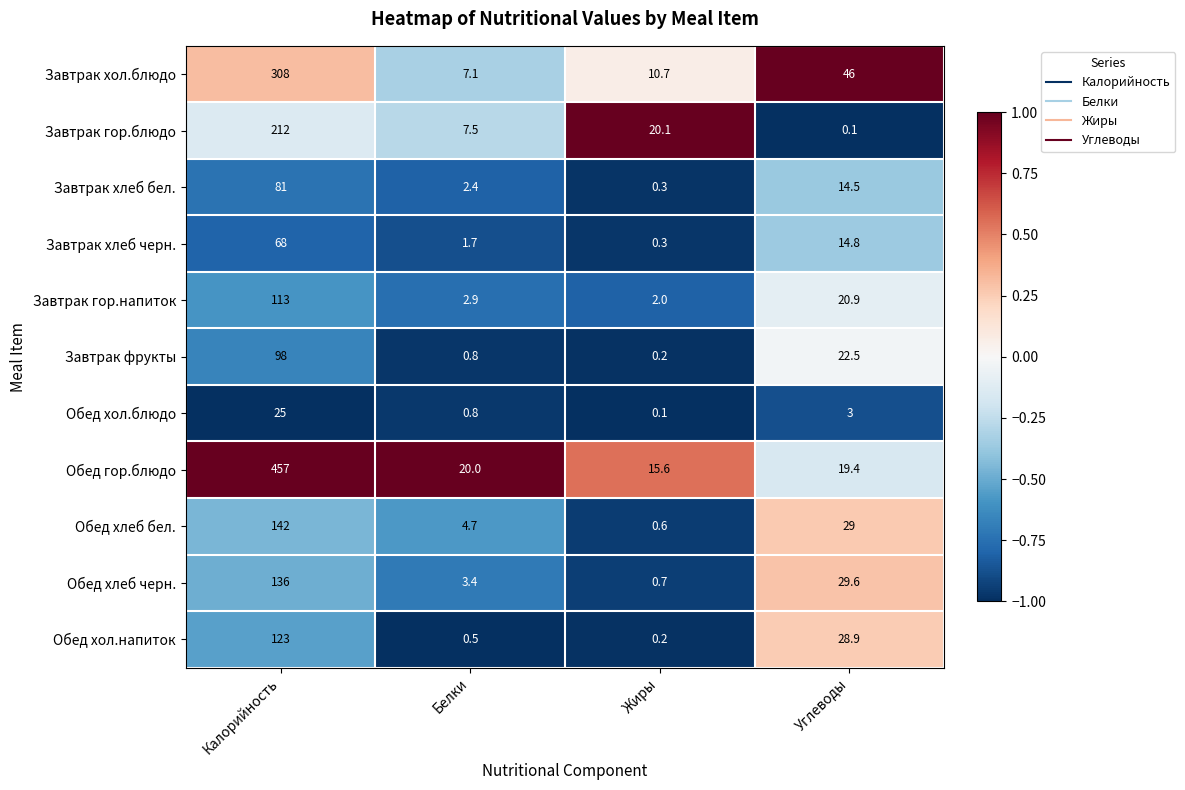

True or false: Завтрак хлеб бел. has a value of 0.6 at Белки.

False